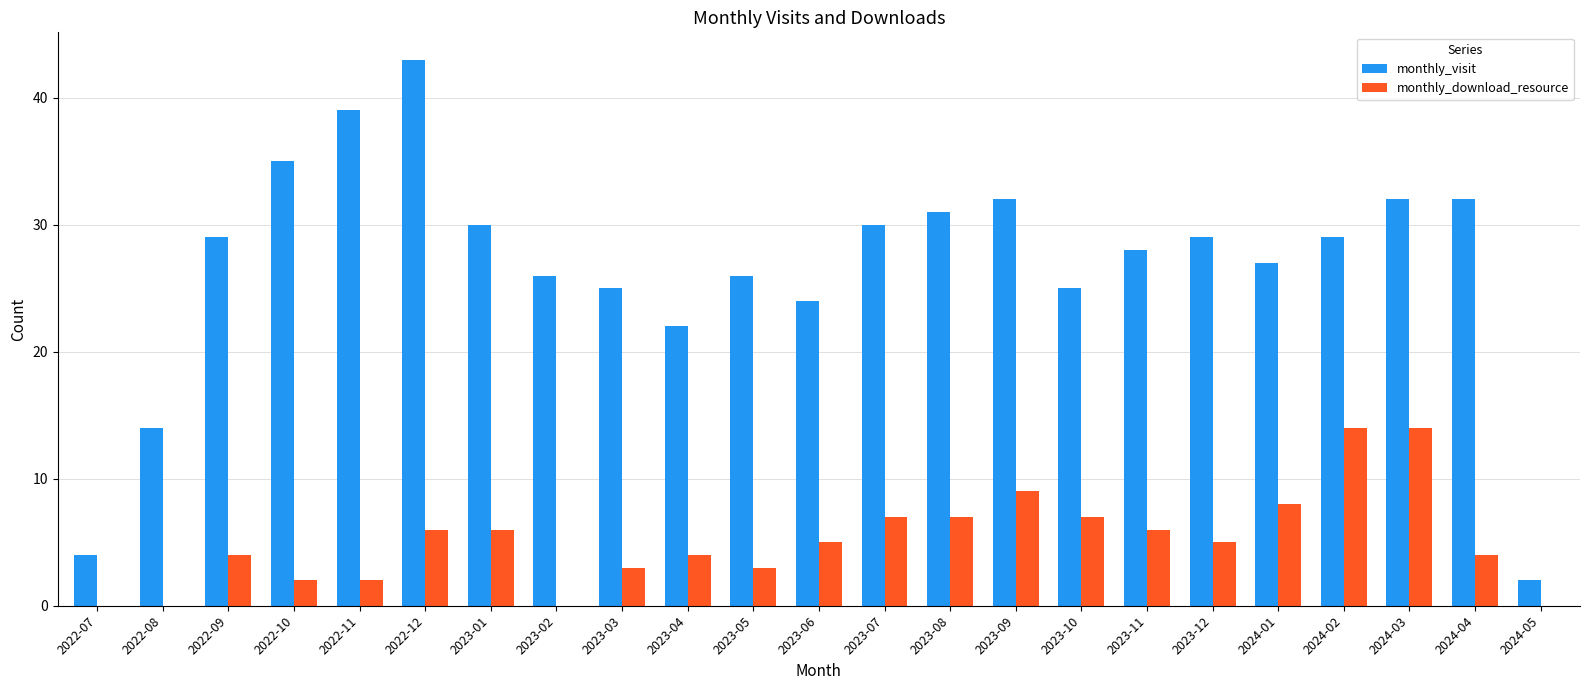

Reading left to right, extract all data points from this chart.

monthly_visit: 2022-07=4	2022-08=14	2022-09=29	2022-10=35	2022-11=39	2022-12=43	2023-01=30	2023-02=26	2023-03=25	2023-04=22	2023-05=26	2023-06=24	2023-07=30	2023-08=31	2023-09=32	2023-10=25	2023-11=28	2023-12=29	2024-01=27	2024-02=29	2024-03=32	2024-04=32	2024-05=2
monthly_download_resource: 2022-07=0	2022-08=0	2022-09=4	2022-10=2	2022-11=2	2022-12=6	2023-01=6	2023-02=0	2023-03=3	2023-04=4	2023-05=3	2023-06=5	2023-07=7	2023-08=7	2023-09=9	2023-10=7	2023-11=6	2023-12=5	2024-01=8	2024-02=14	2024-03=14	2024-04=4	2024-05=0